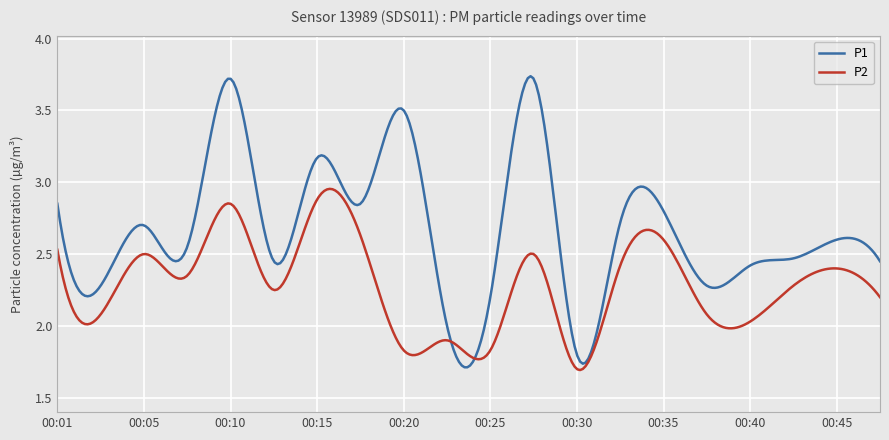

Which series has the largest total across all categories?

P1